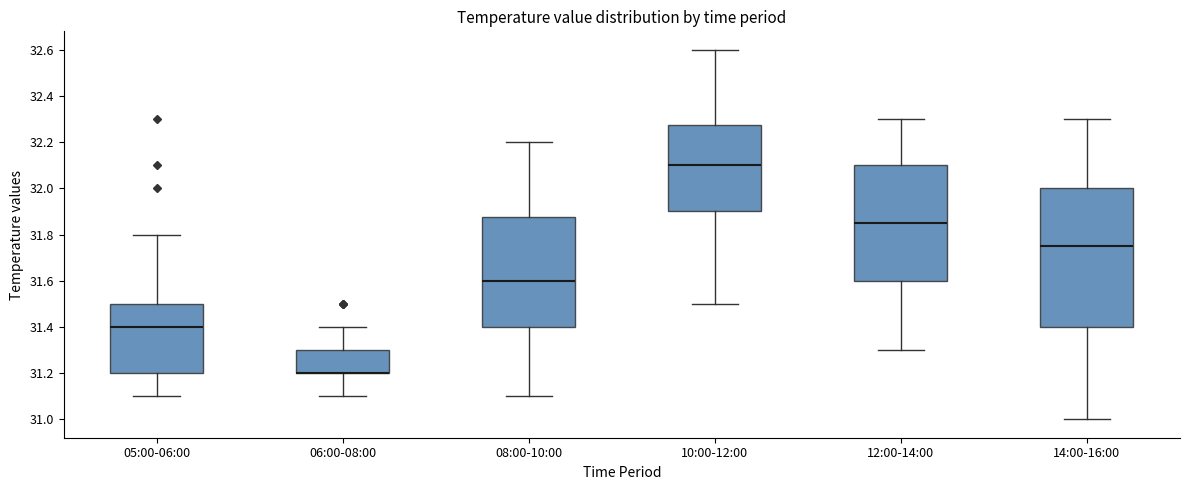

Reading left to right, read every box against the y-axis: the position of its median line, the range the box covers, and the ends of its whiskers. The values are not printed on the chart, so give them approximately, as read against the axis.

05:00-06:00: median 31.40, box 31.20 to 31.50, whiskers 31.10 to 31.80
06:00-08:00: median 31.20 (drawn on the box's lower edge), box 31.20 to 31.30, whiskers 31.10 to 31.40
08:00-10:00: median 31.60, box 31.40 to 31.88, whiskers 31.10 to 32.20
10:00-12:00: median 32.10, box 31.90 to 32.28, whiskers 31.50 to 32.60
12:00-14:00: median 31.86, box 31.60 to 32.10, whiskers 31.30 to 32.30
14:00-16:00: median 31.76, box 31.40 to 32.00, whiskers 31.00 to 32.30